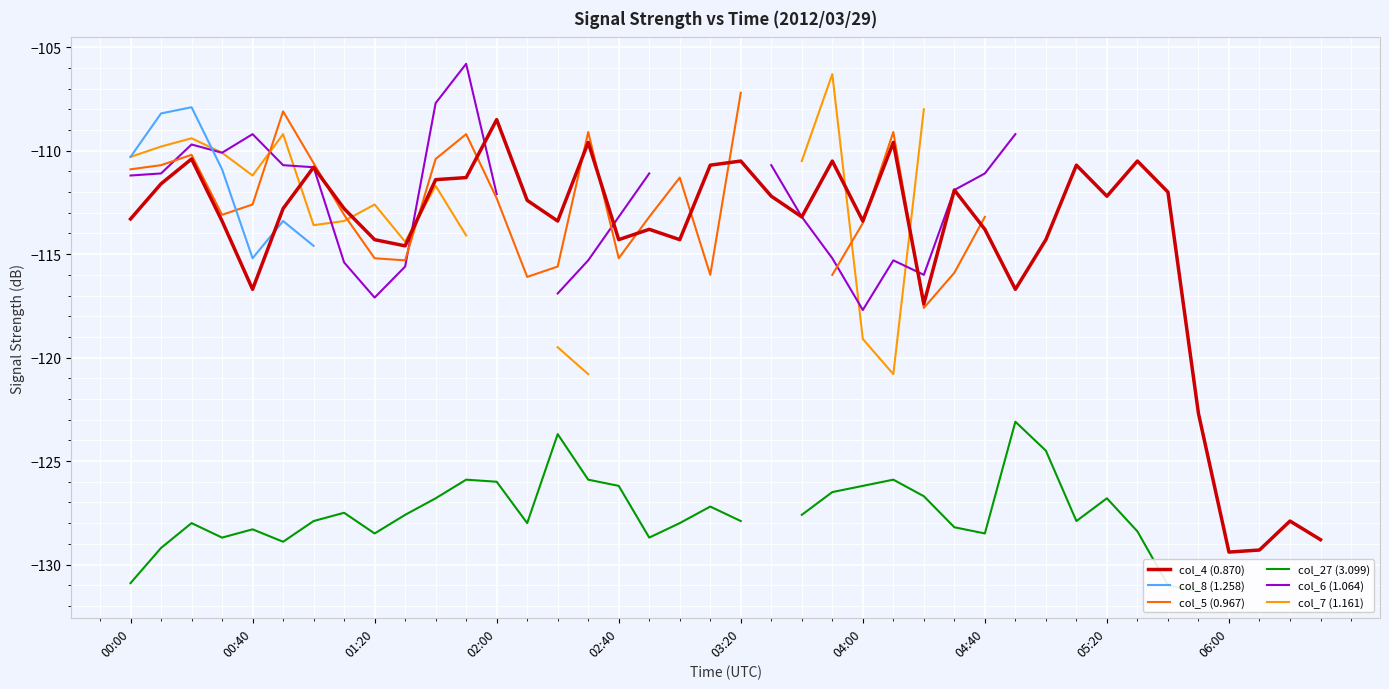

The col_4 (0.870) series shows -163.9 at 04:00. True or false?

False